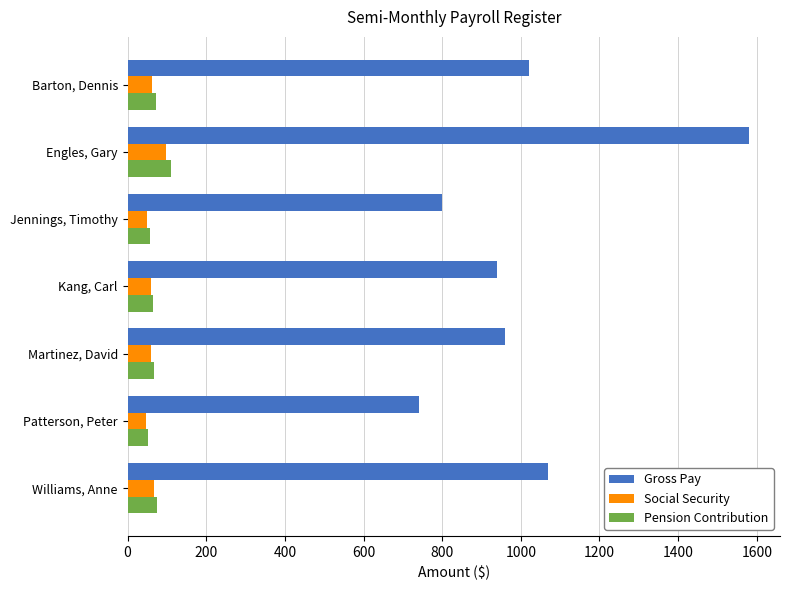

At which category is the sum across all series the highest?

Engles, Gary